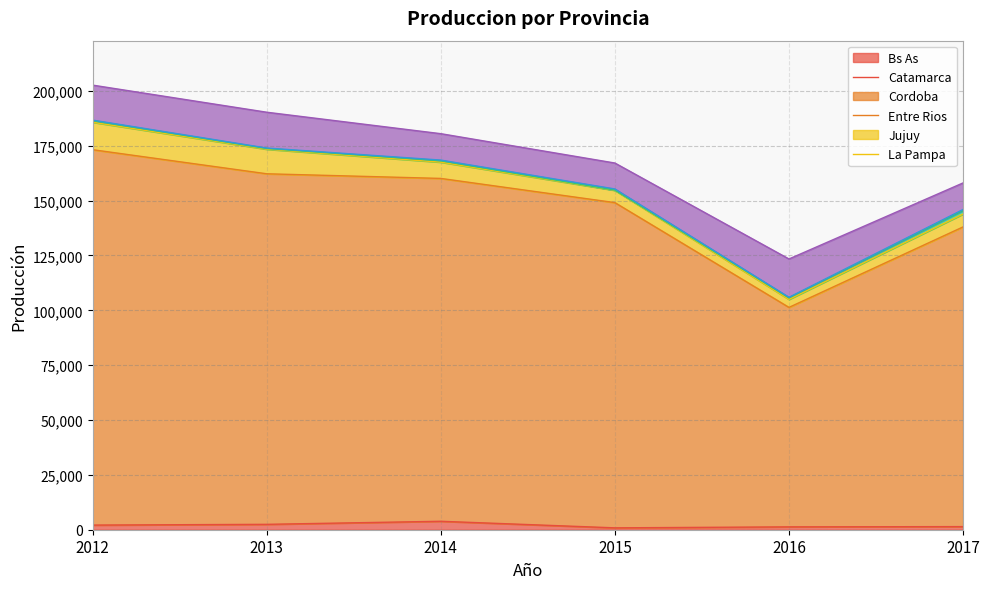

Rank the categories by produccion_bs_as value from lowest to highest.

2015, 2016, 2017, 2012, 2013, 2014